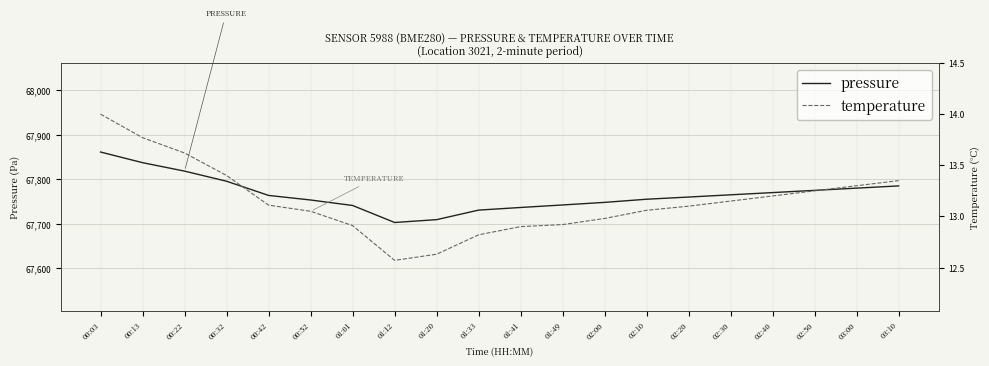

What is the highest value of the temperature series?

14.0